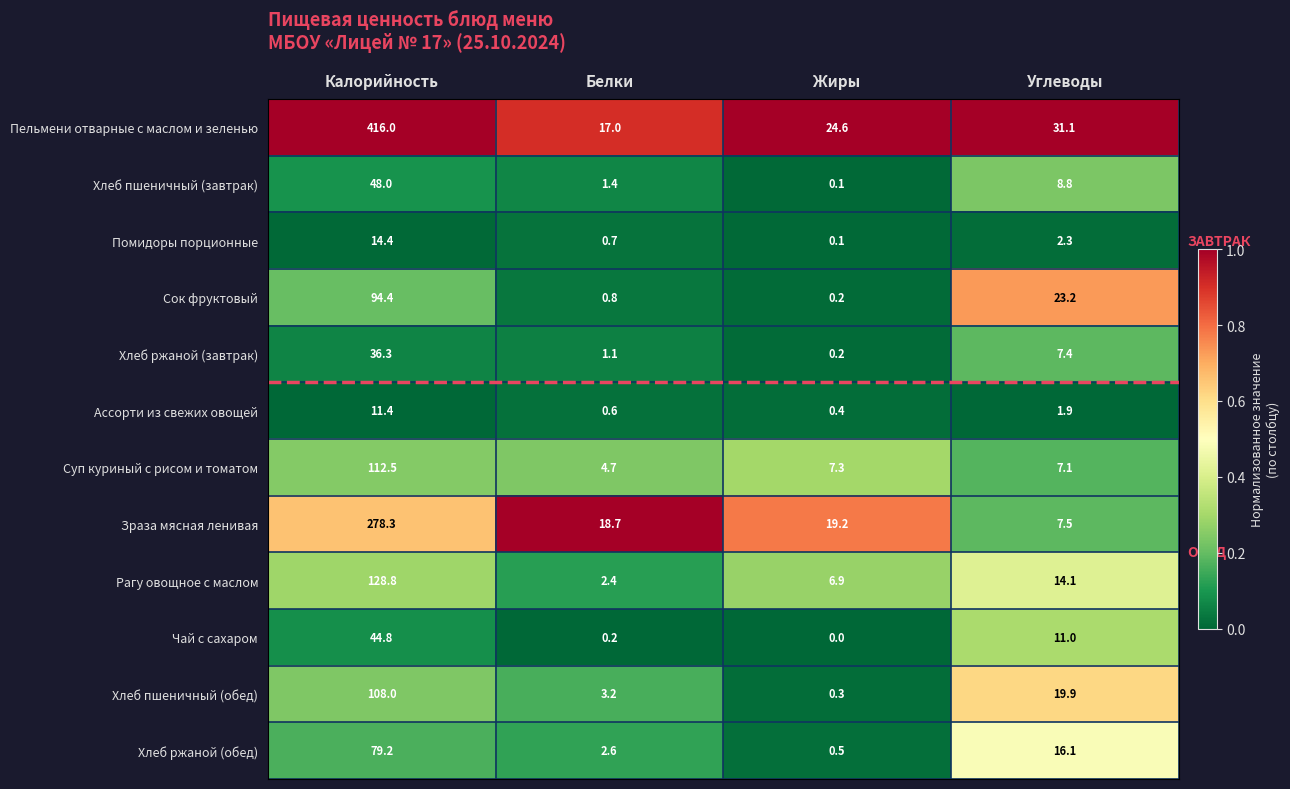

Between Калорийность and Белки, which series saw the biggest shift?

Пельмени отварные с маслом и зеленью